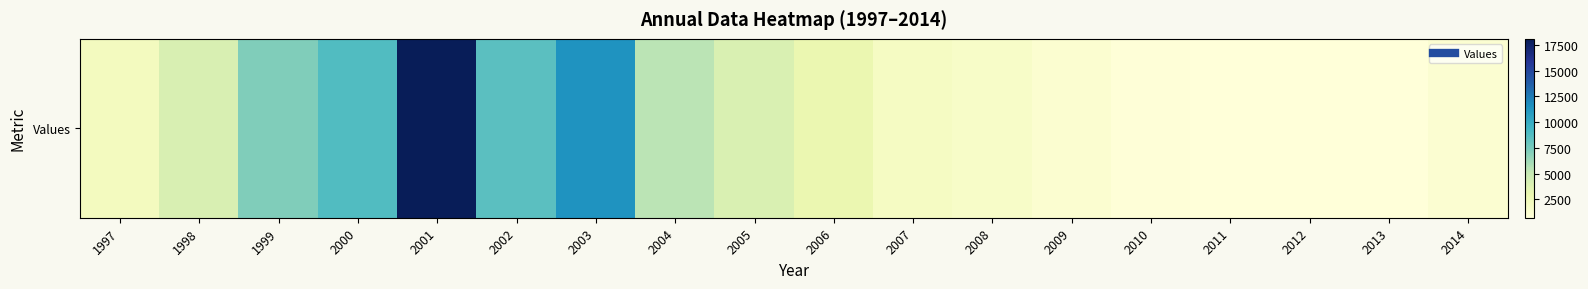

The value at 2005 is 2145. True or false?

False